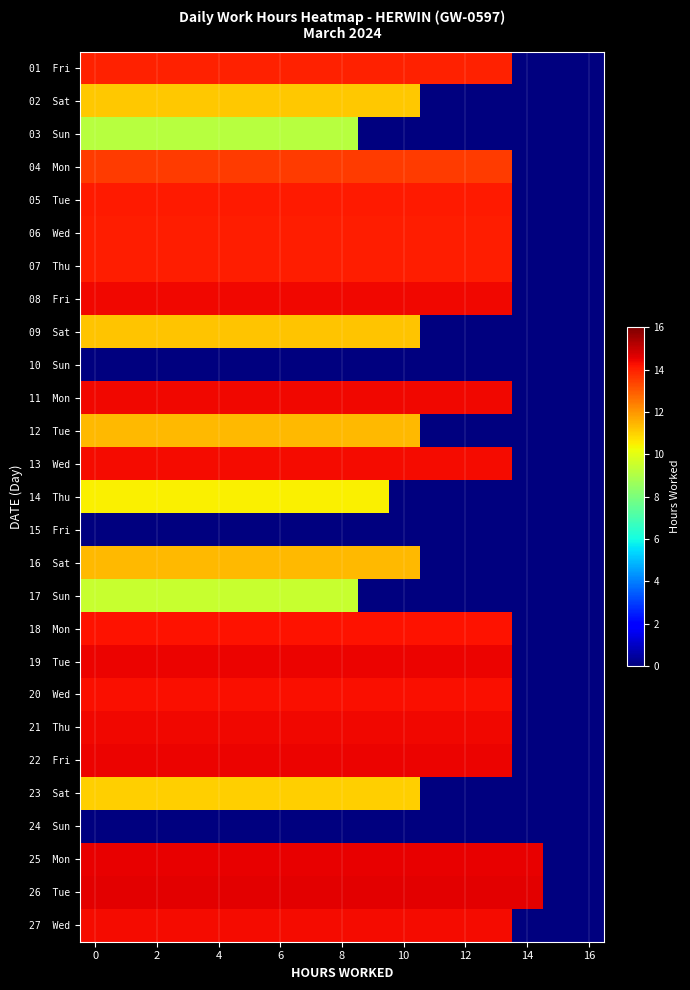

How many data points does each series have?

17